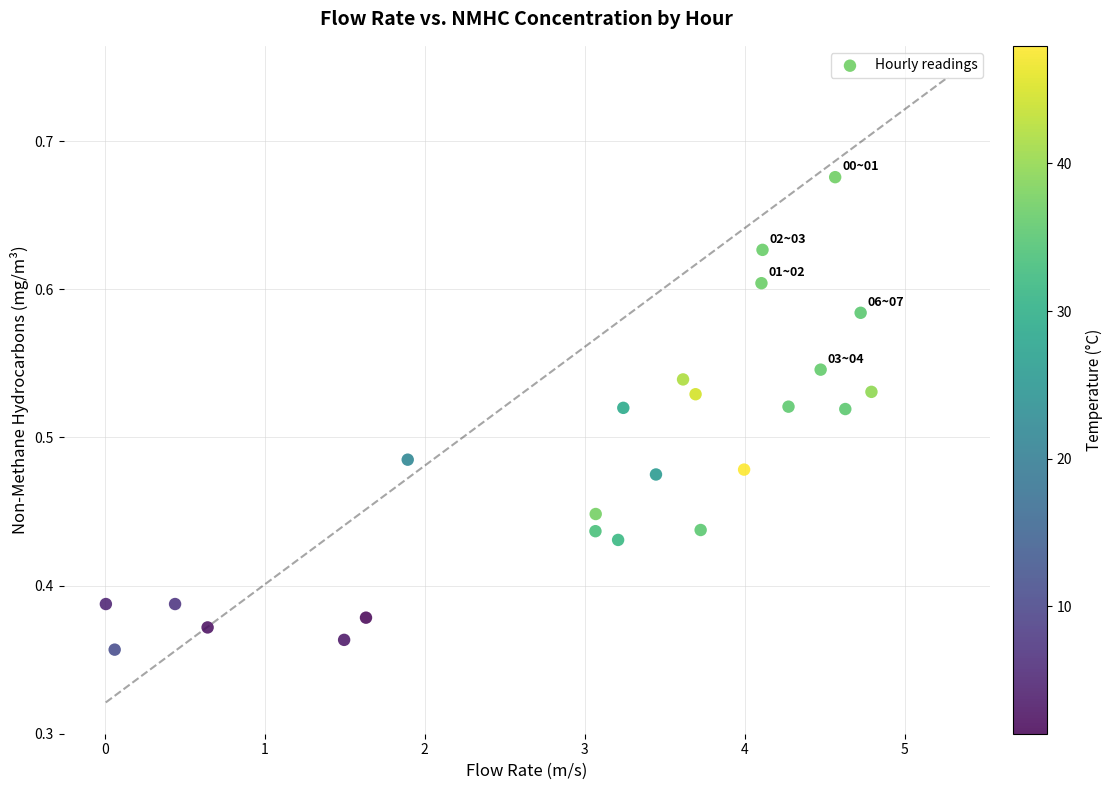

What is the range of X values (max minus min)?

4.8